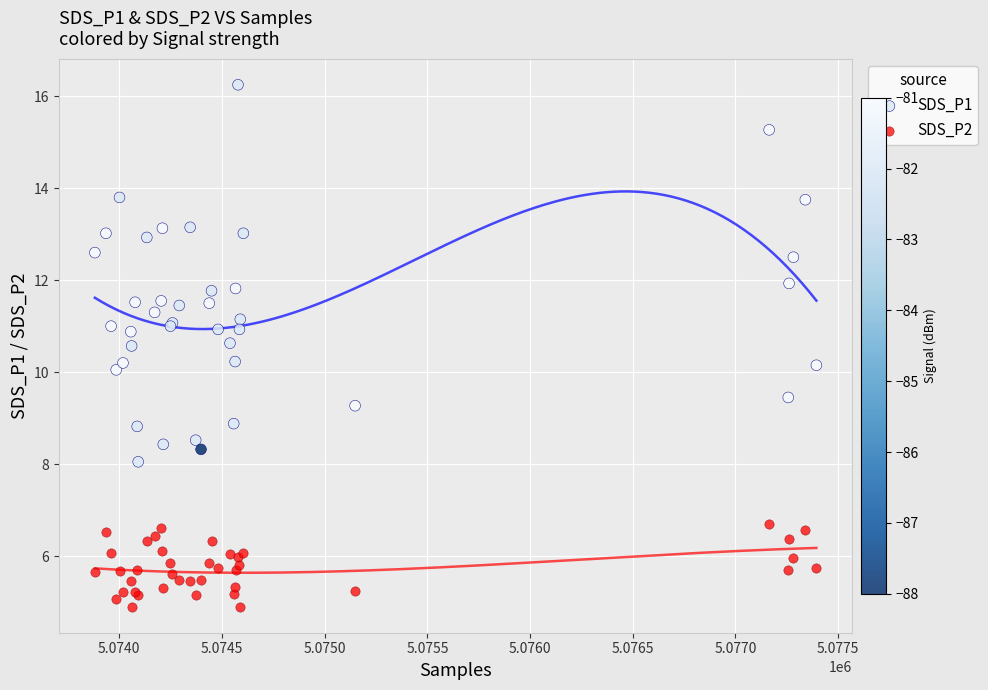

Which series contains the lowest Y value?

SDS_P2